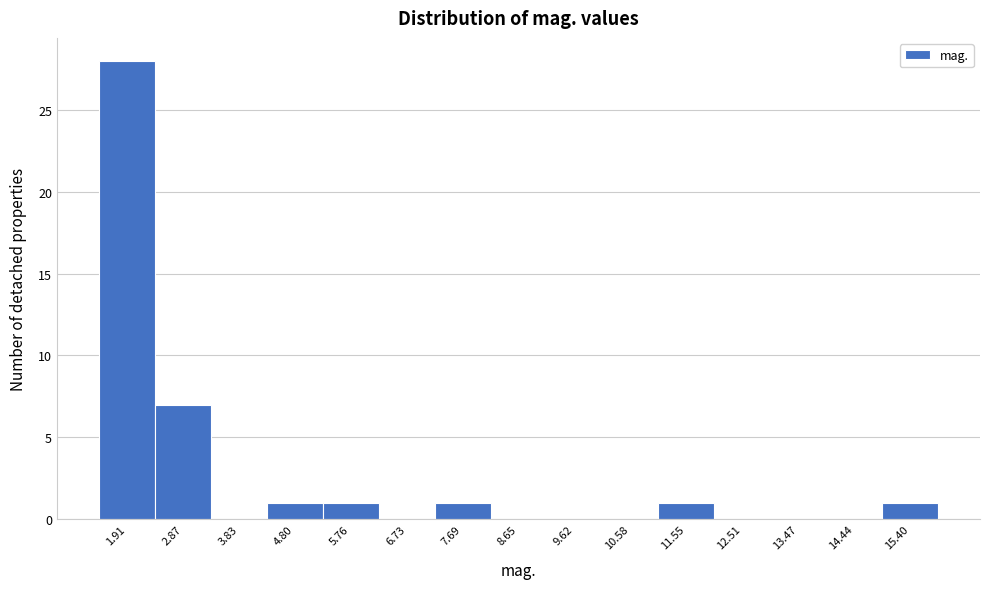

What is the height of the bar covering 14.9 to 15.9 on the x-axis? Neither the bar edges nor the heights are printed on the chart, so give them approximately, as read against the axes.

1